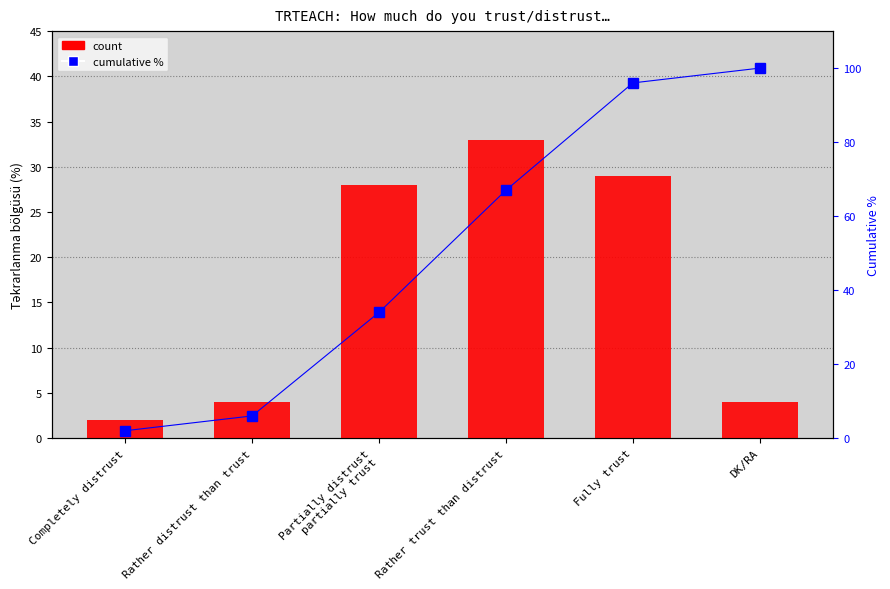

List the series in order of their overall mean, highest first.

cumulative %, count